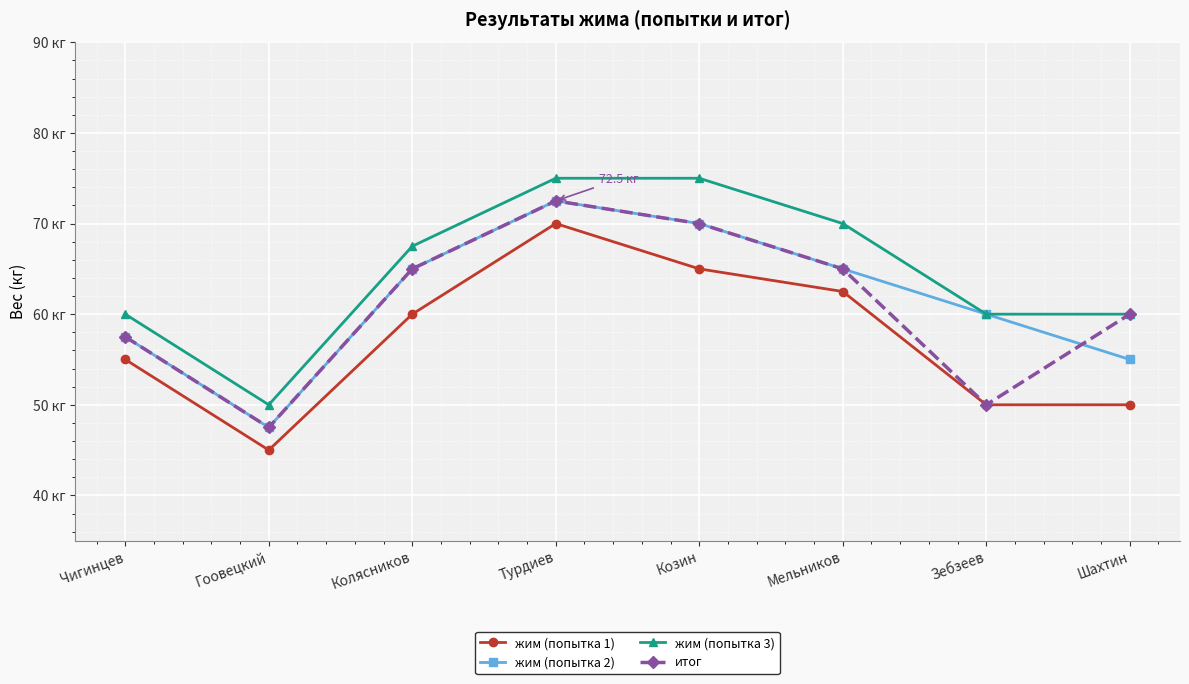

What is the difference between the жим (попытка 3) values at Козин and Мельников?

5.0